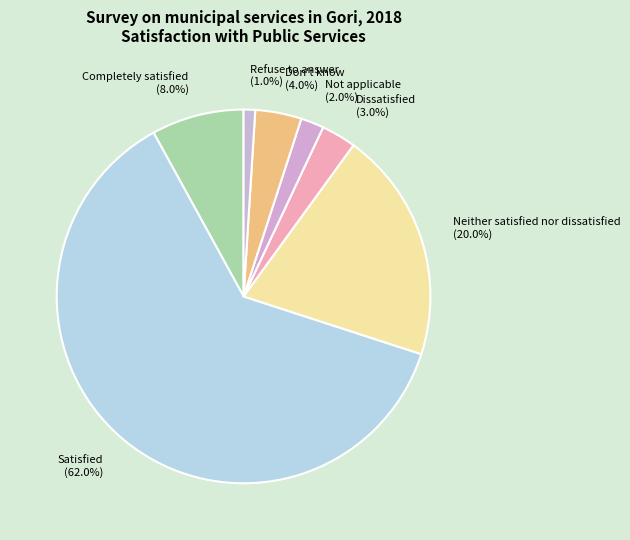

Approximately how many times larger is the value at Completely satisfied compared to Satisfied?

0.1